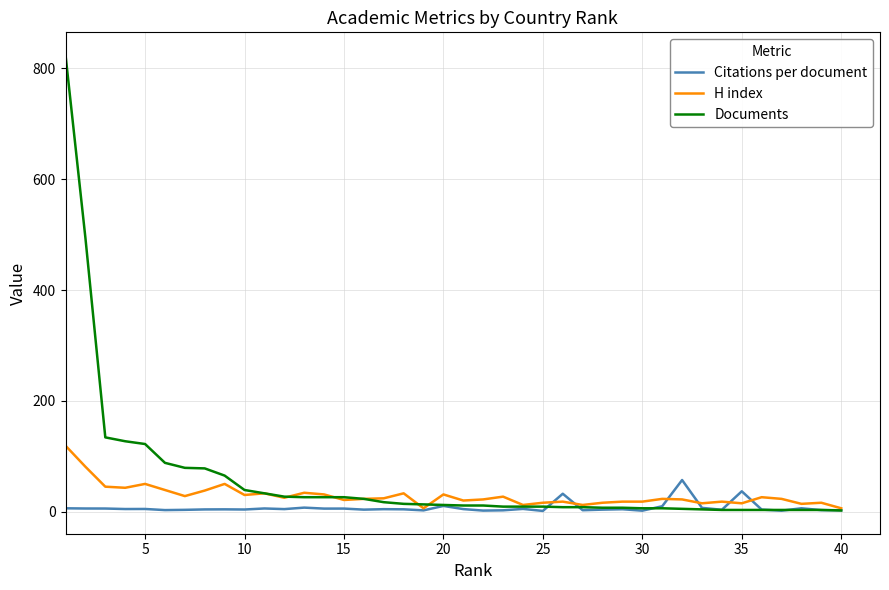

Which series has the widest spread of values?

Documents